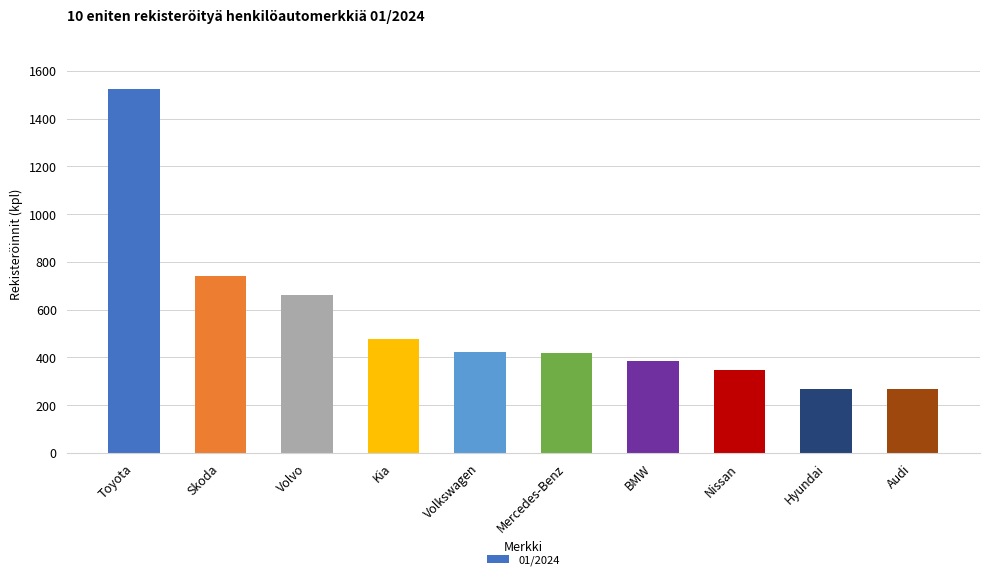

Where is the data nearest to the value 895?

Skoda